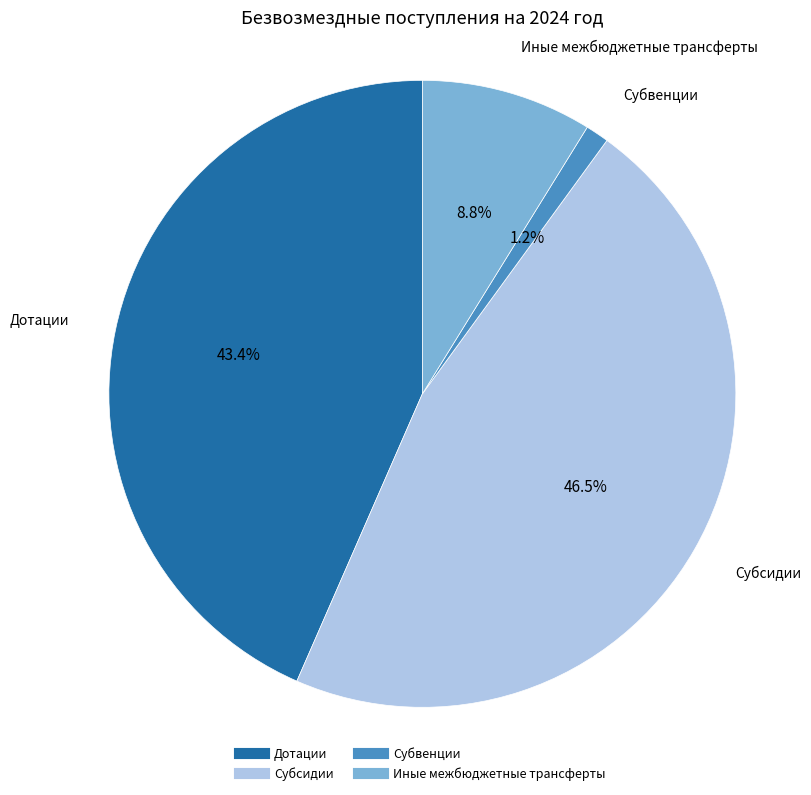

Combined, do Субвенции and Субсидии account for over 50%?

No